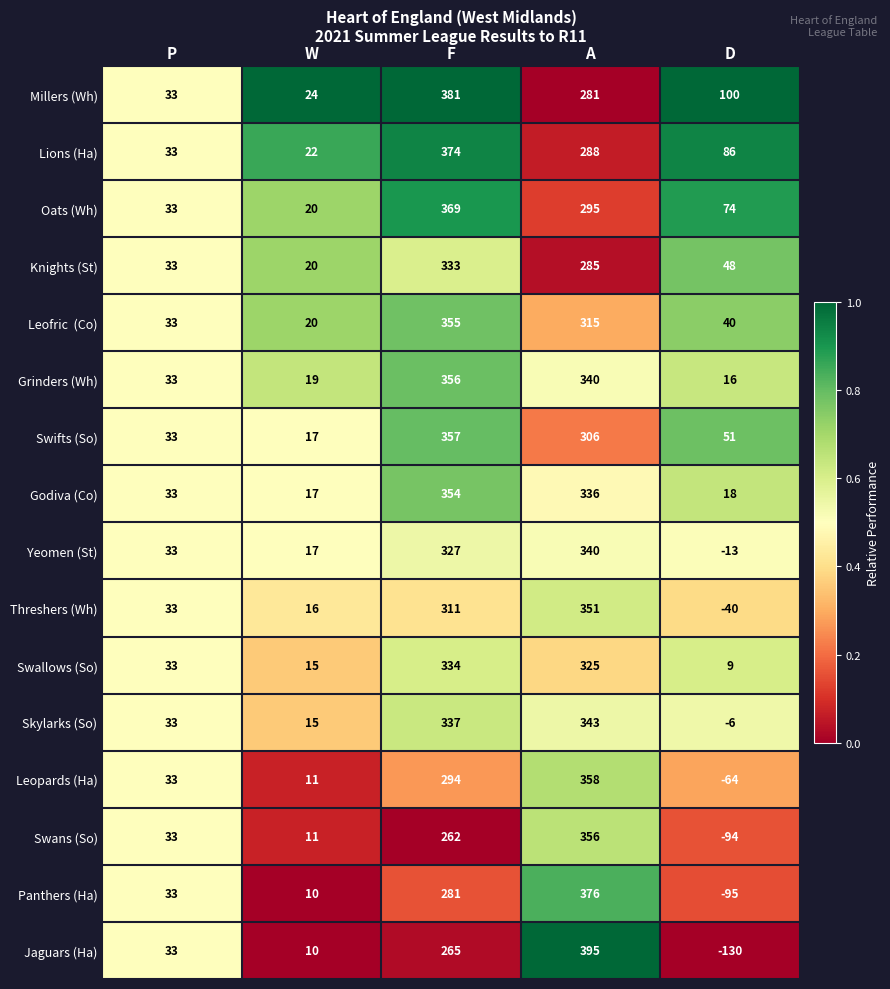

At which category does the chart reach its minimum across all series?

D